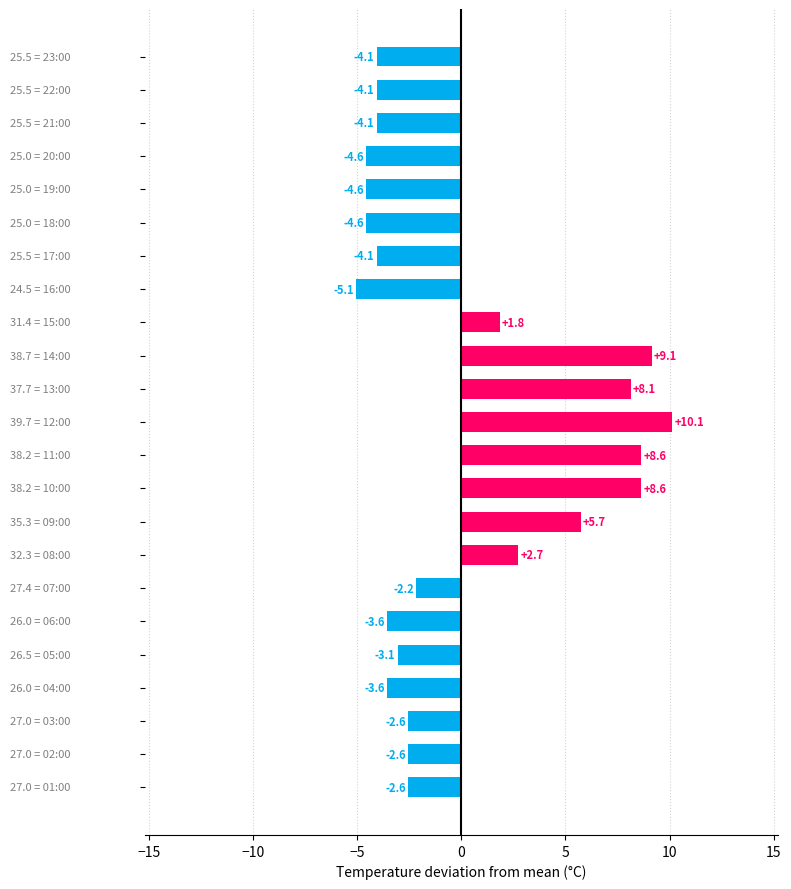

What is the greatest value displayed?

10.1